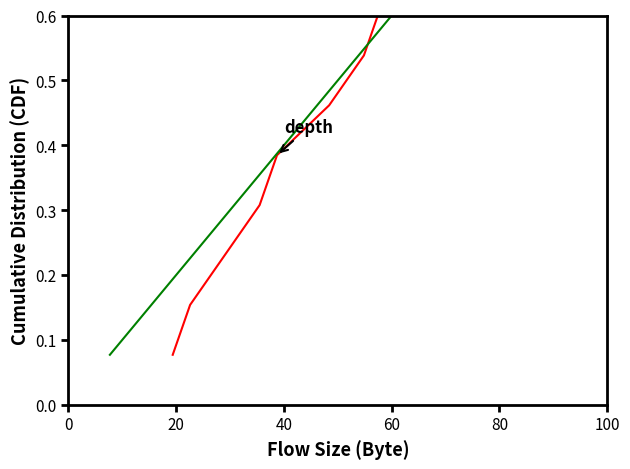

True or false: variant_idx and depth cross at least once.

False